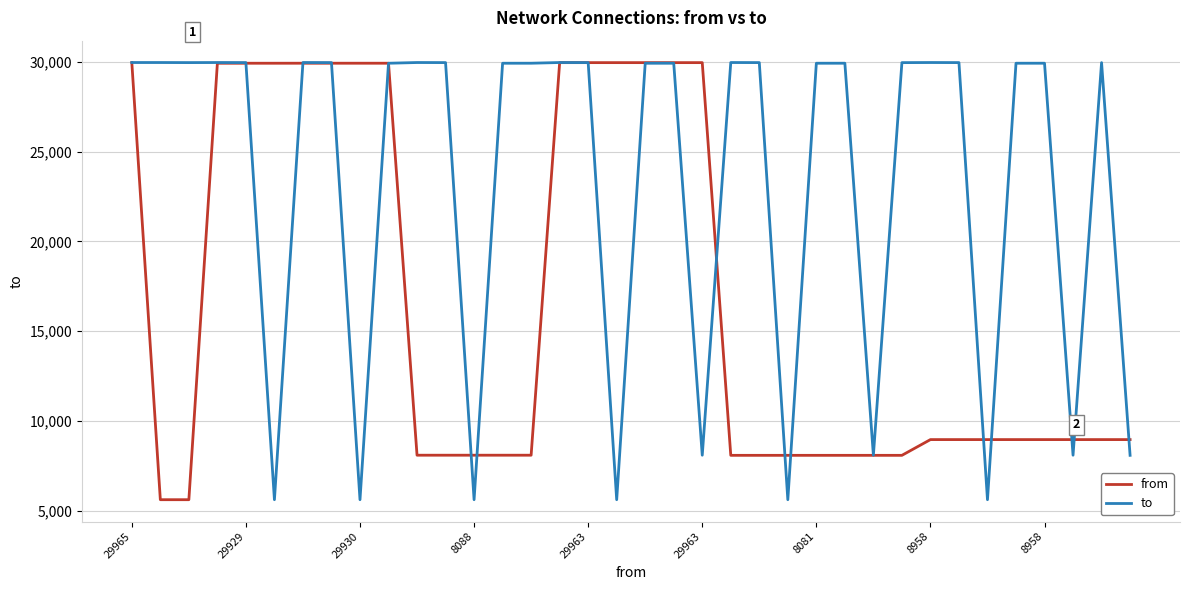

List the series in order of their overall mean, highest first.

to, from